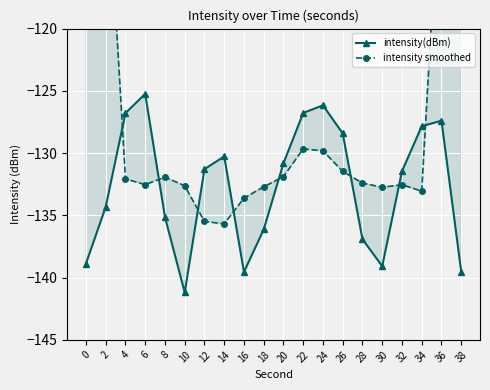

Between 18 and 32, which is larger?

32